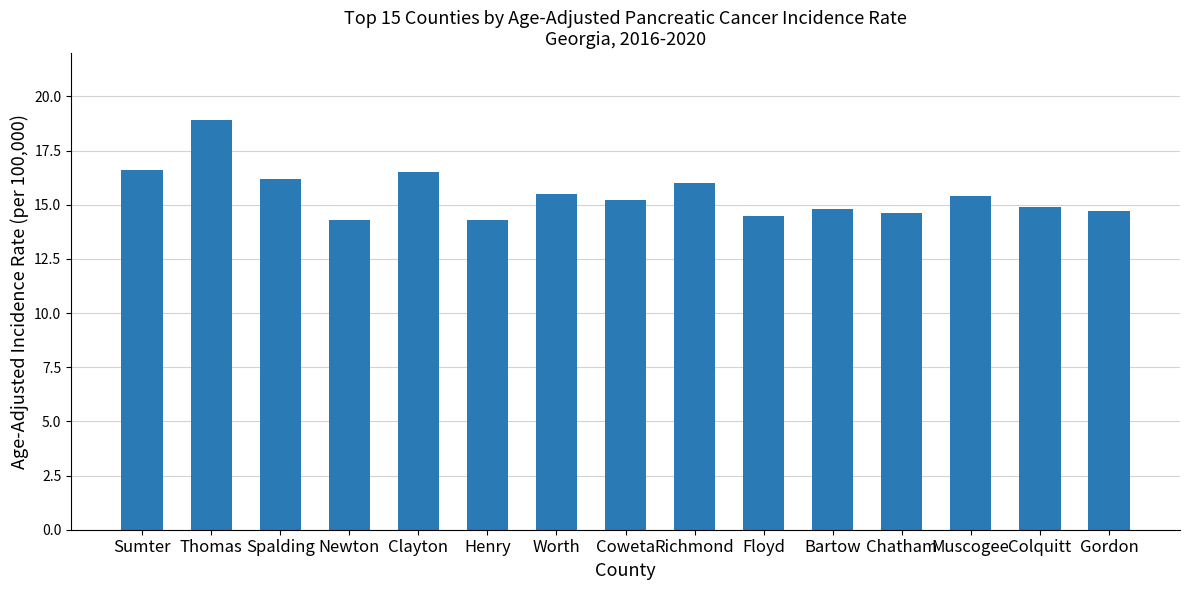

The value at Gordon is 22.3. True or false?

False